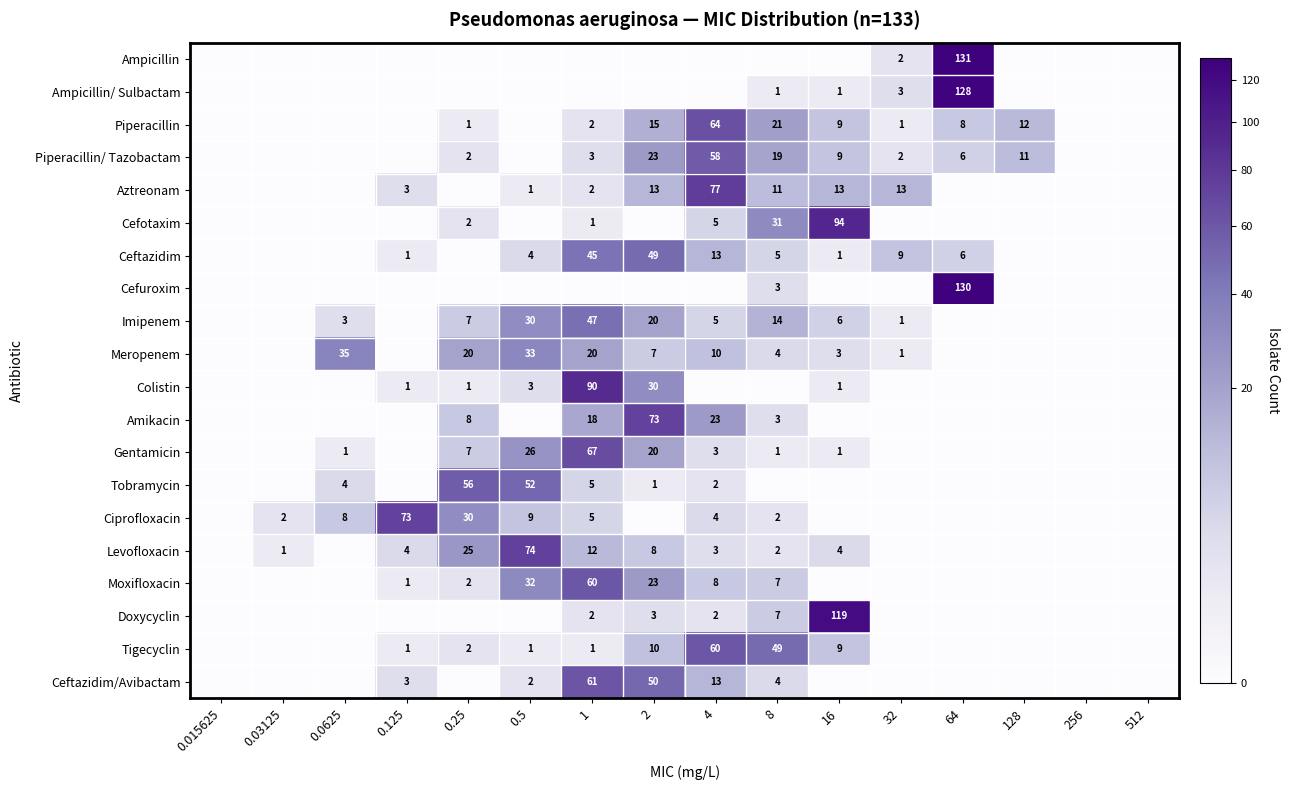

At which category is the sum across all series the highest?

1